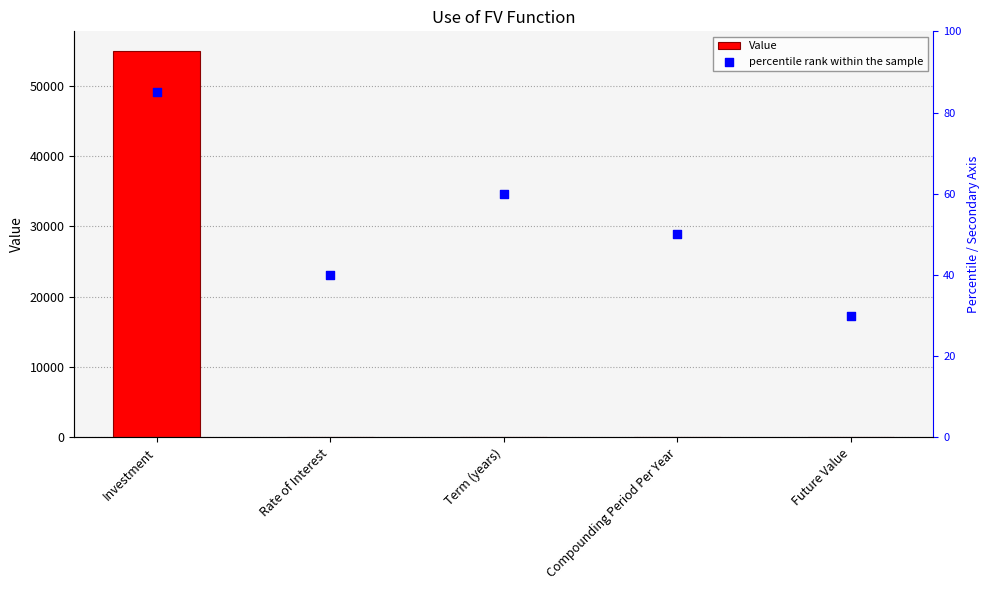

At how many categories does at least one series exceed 40142?

1